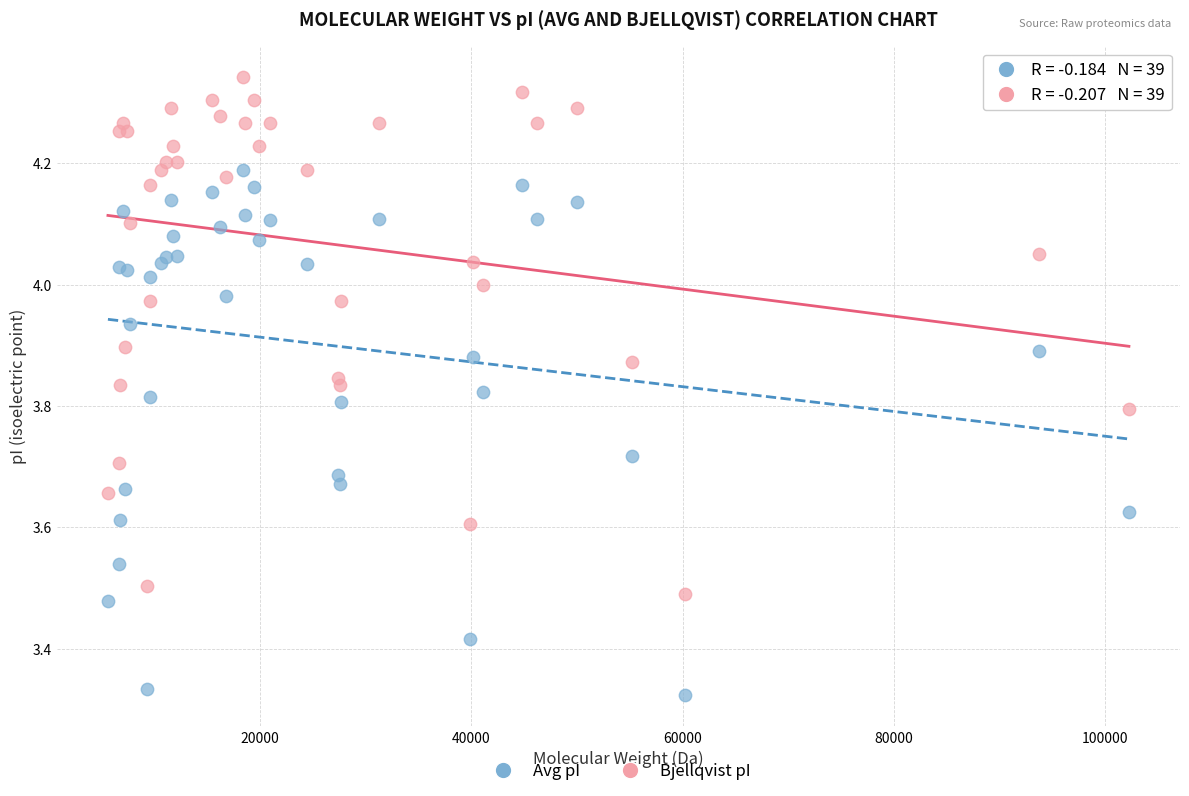

Which series has the largest Y range (max minus min)?

Avg pI